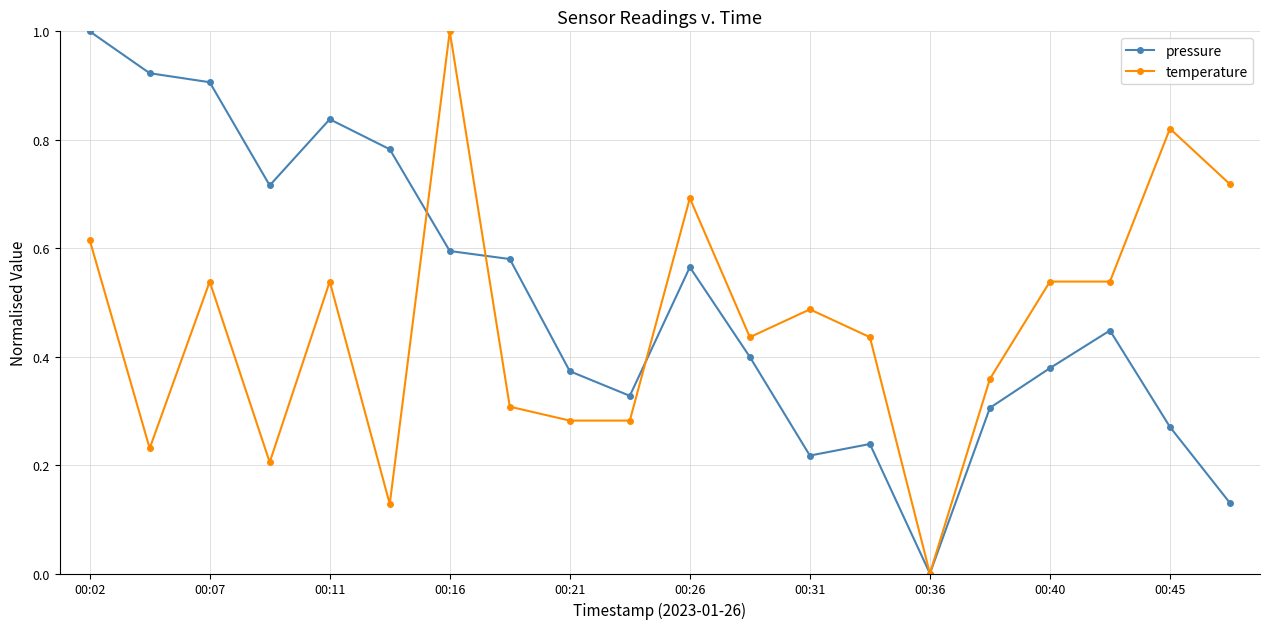

What is the difference between the maximum and minimum values in the temperature series?

1.0